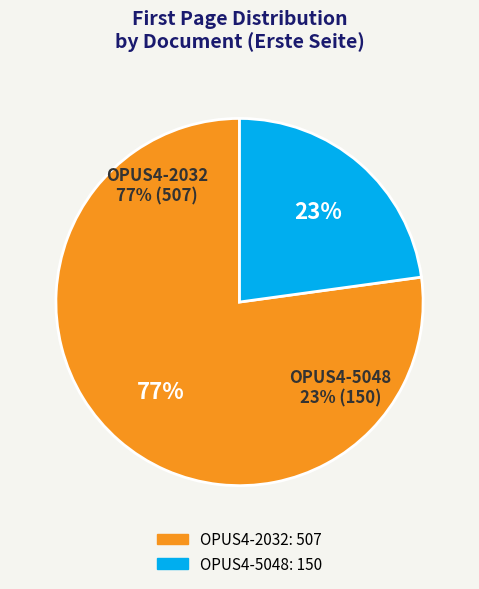

What is the smallest slice in the pie chart?

OPUS4-5048